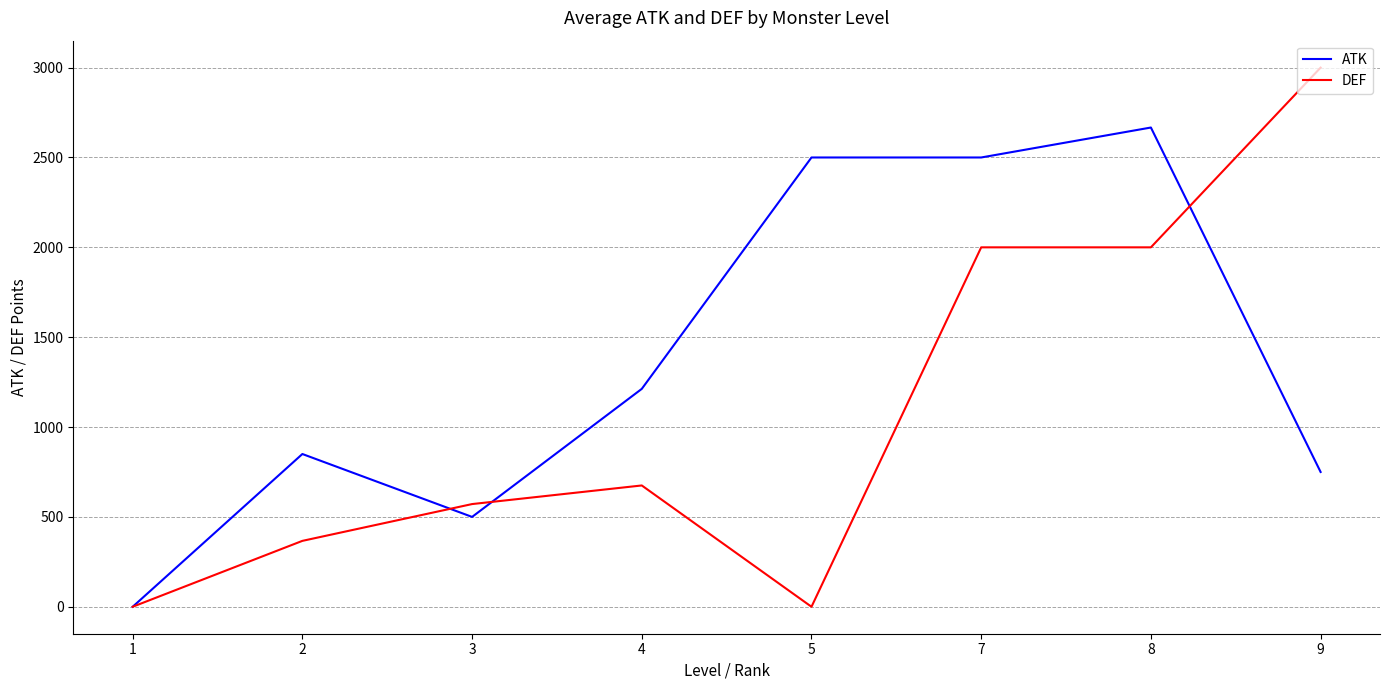

Reading left to right, extract all data points from this chart.

ATK: 0.0	850.0	500.0	1212.5	2500.0	2500.0	2666.7	750.0
DEF: 0.0	366.7	571.4	675.0	0.0	2000.0	2000.0	3000.0